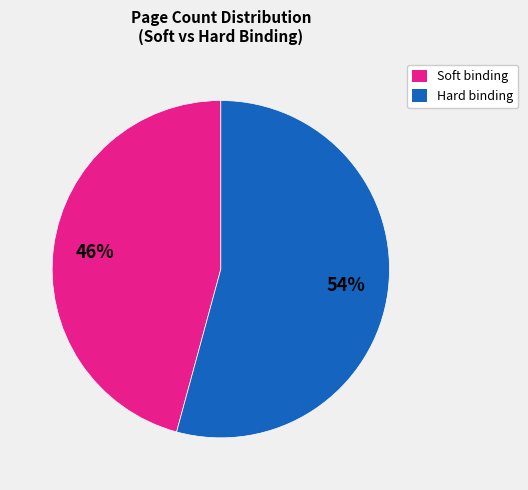

To the nearest percent, what is the average slice percentage?

50%